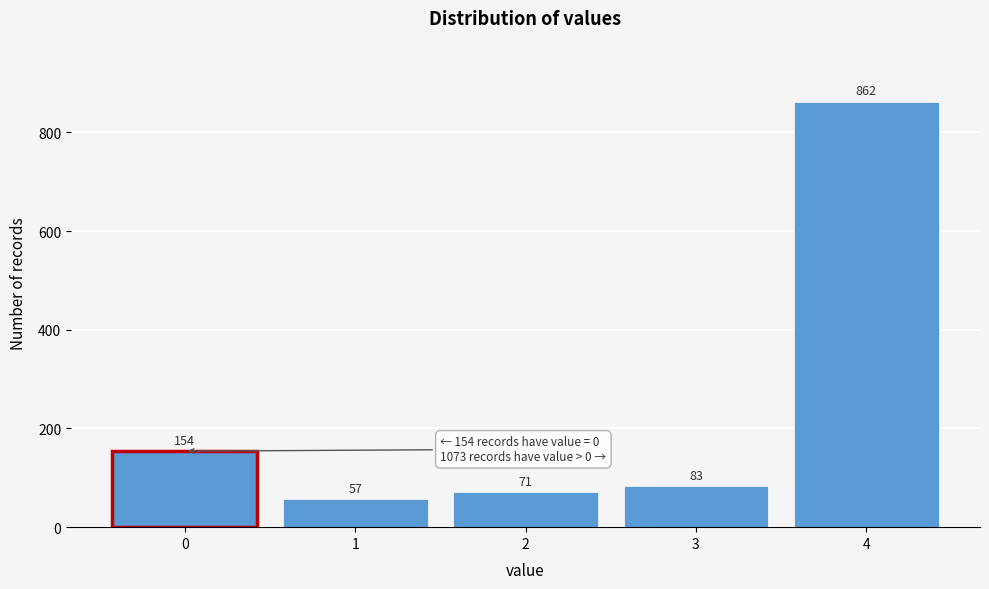

Reading right to left, transcribe all the data shown in this chart.

4=862	3=83	2=71	1=57	0=154